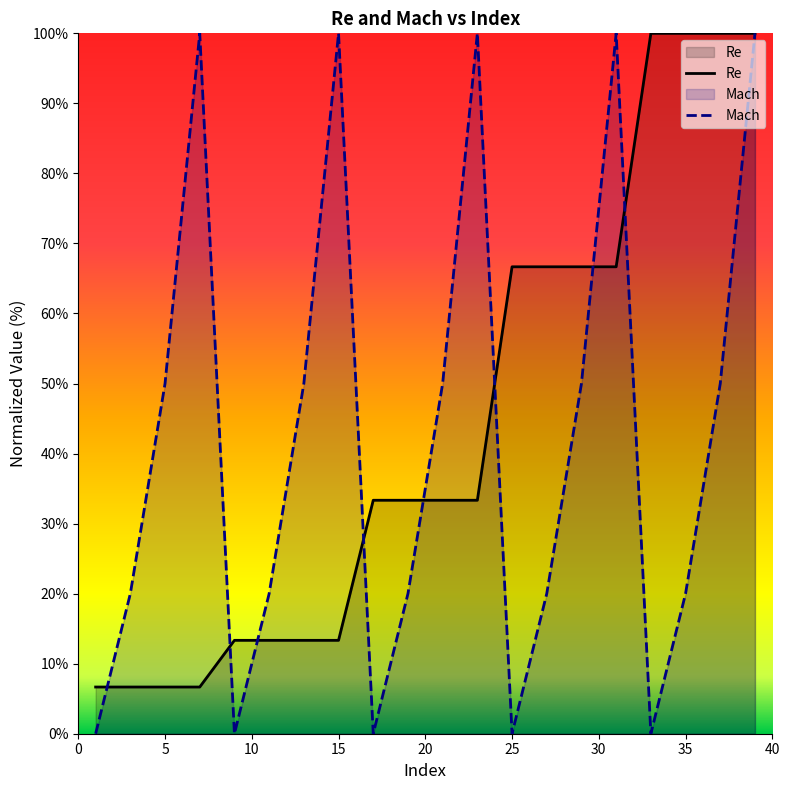

What is the sum of all Re values?

880.0